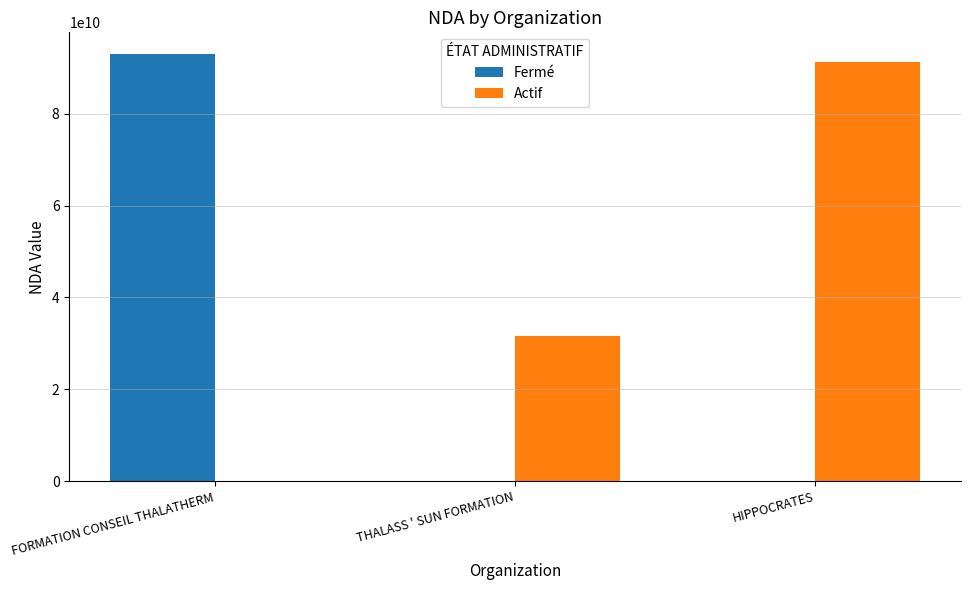

Is it true that Fermé equals 47993944301 at THALASS ' SUN FORMATION?

False